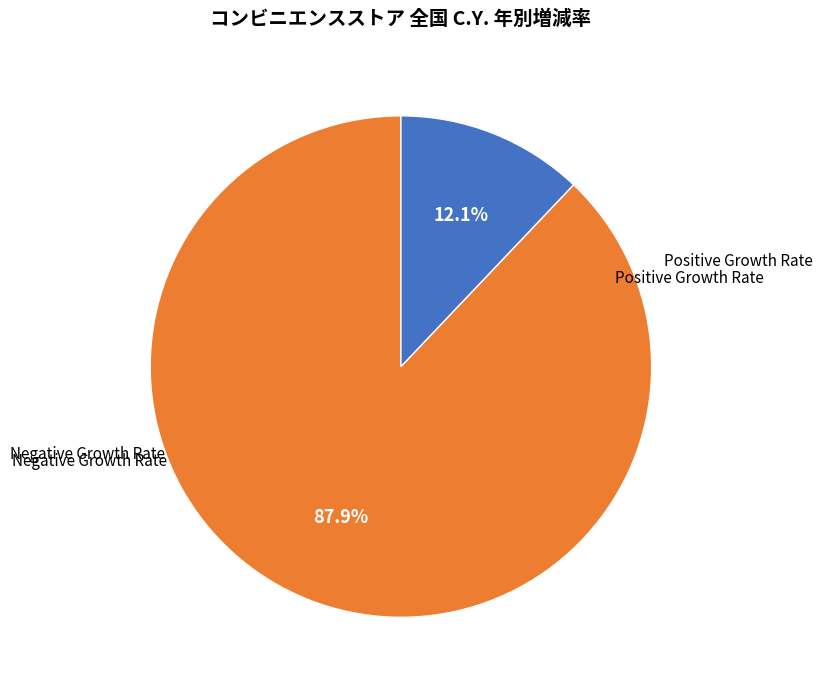

Is there any slice that represents more than half of the pie?

Yes